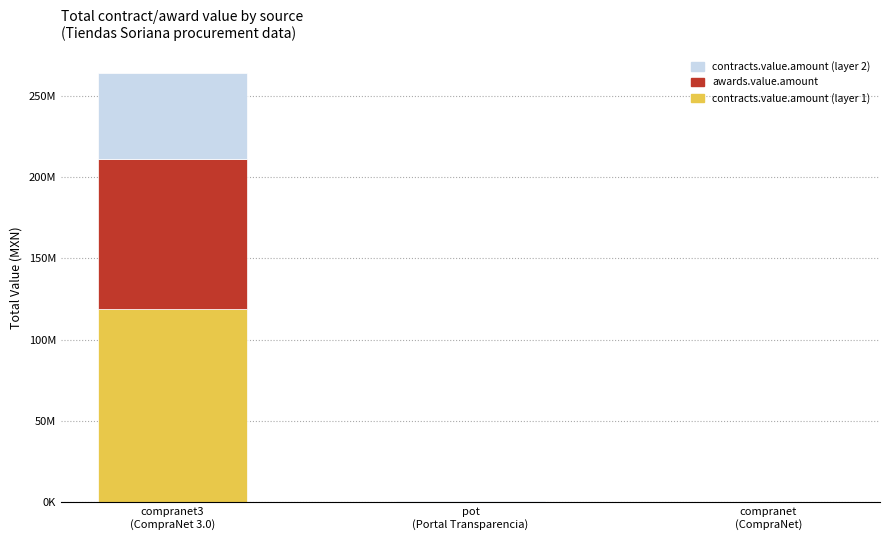

Are the bars horizontal?

No